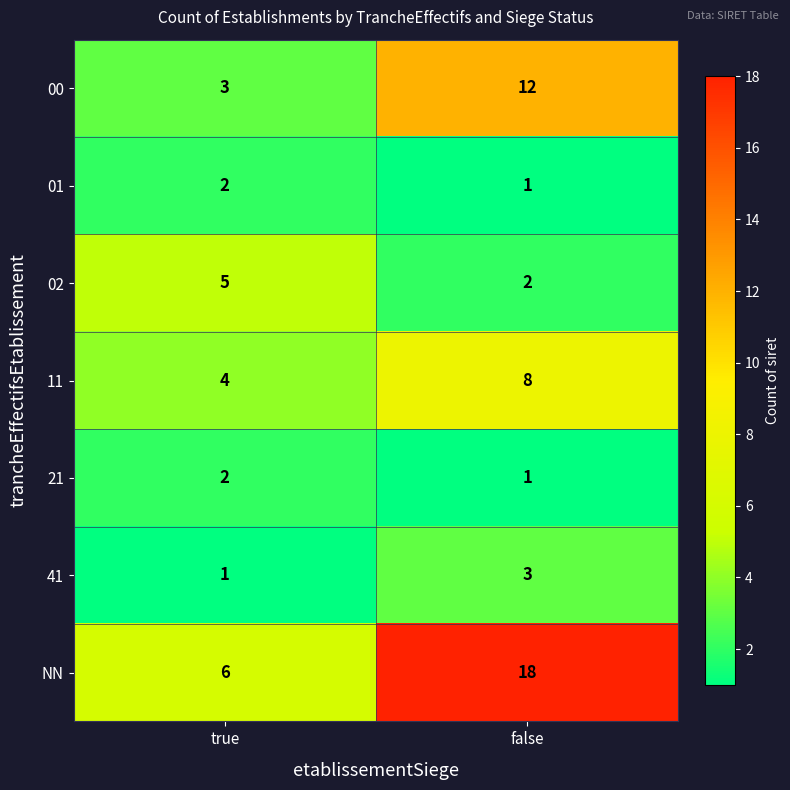

At which category is the sum across all series the highest?

false